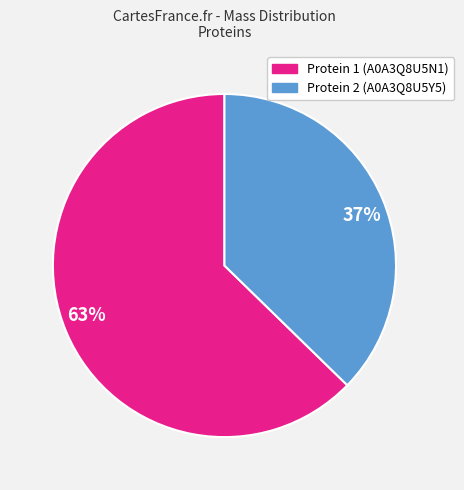

Is the sum of Protein 2 (A0A3Q8U5Y5) and Protein 1 (A0A3Q8U5N1) greater than half?

Yes